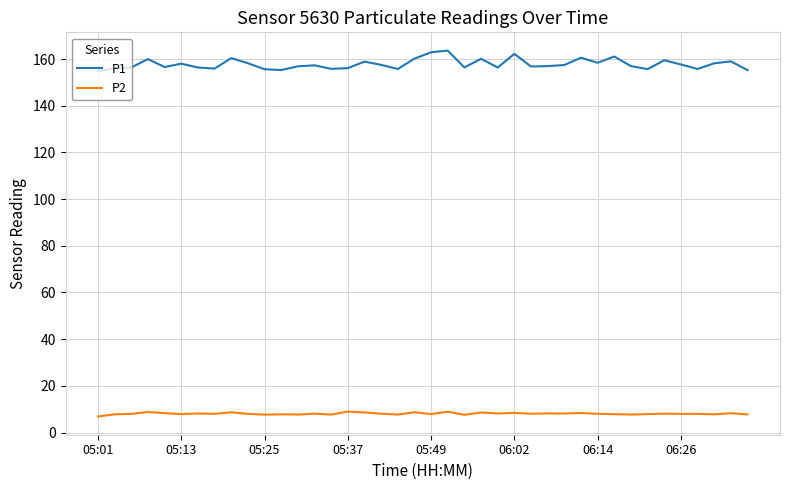

List the series in order of their peak value, highest first.

P1, P2